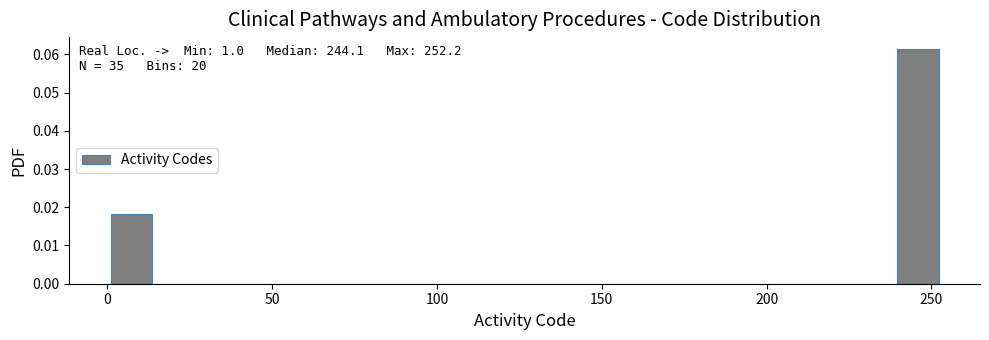

Read against the x-axis, roughly where is the centre of the tallest bar?

245